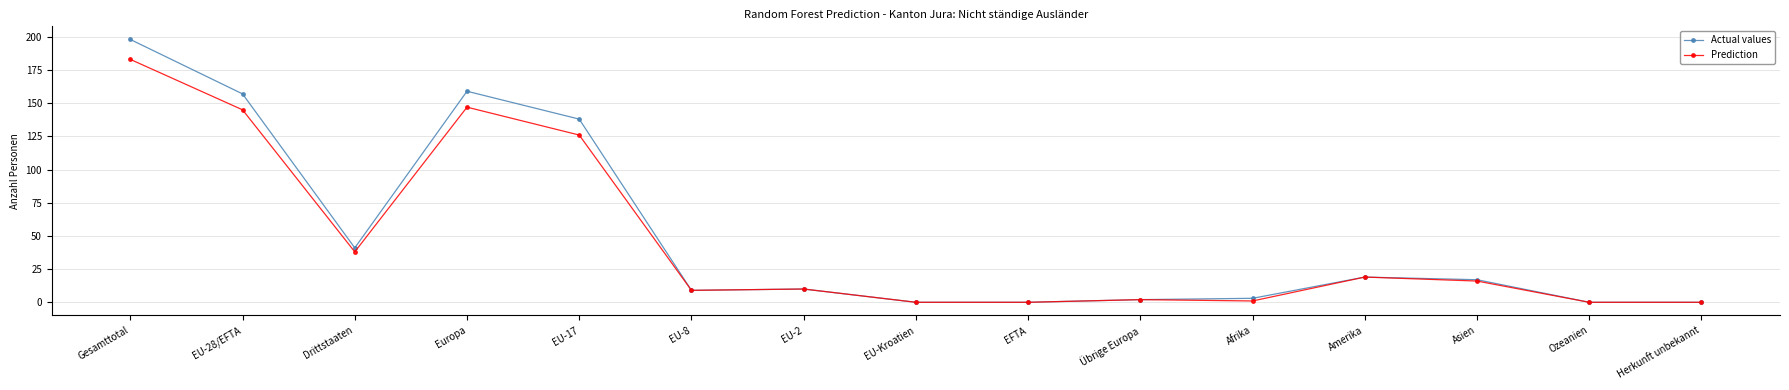

What position from the right is Ozeanien?

2